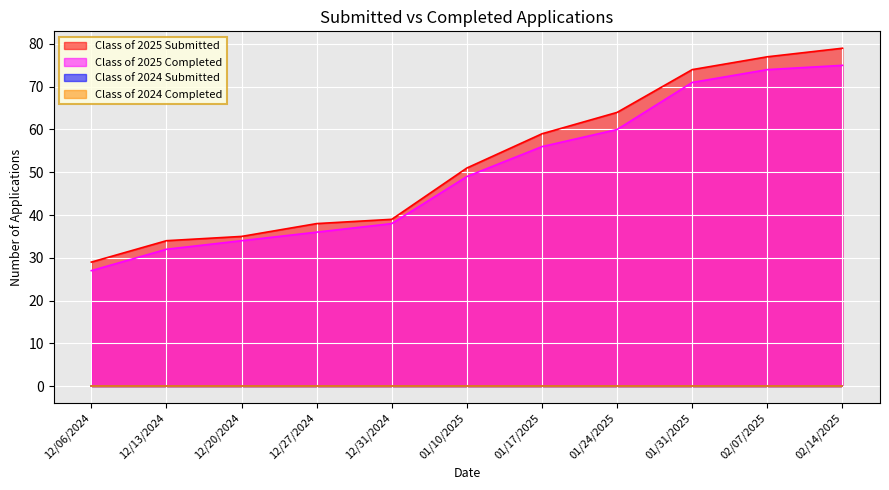

What is the label of the 4th point from the right?

01/24/2025